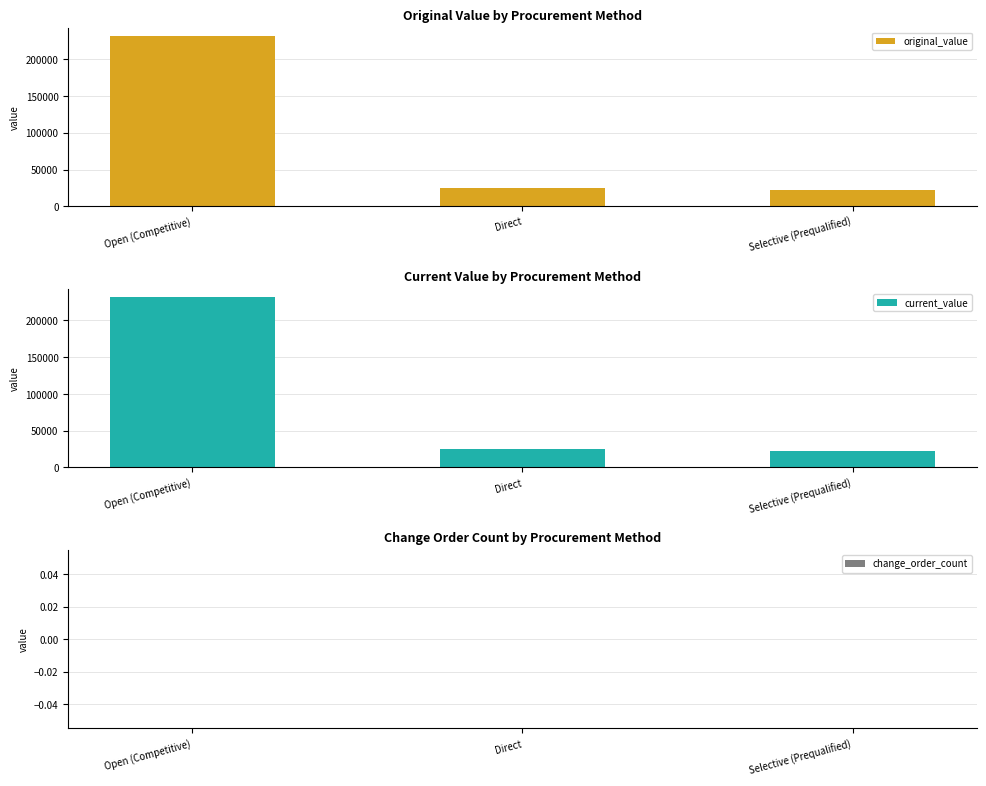

The value of original_value at Direct is 25427.0. True or false?

True